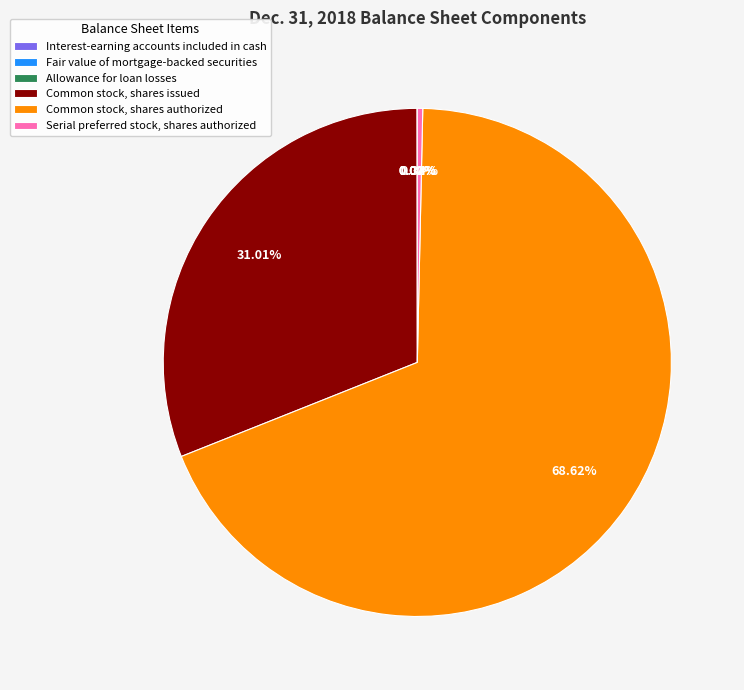

True or false: Serial preferred stock, shares authorized accounts for 0% of the total.

True